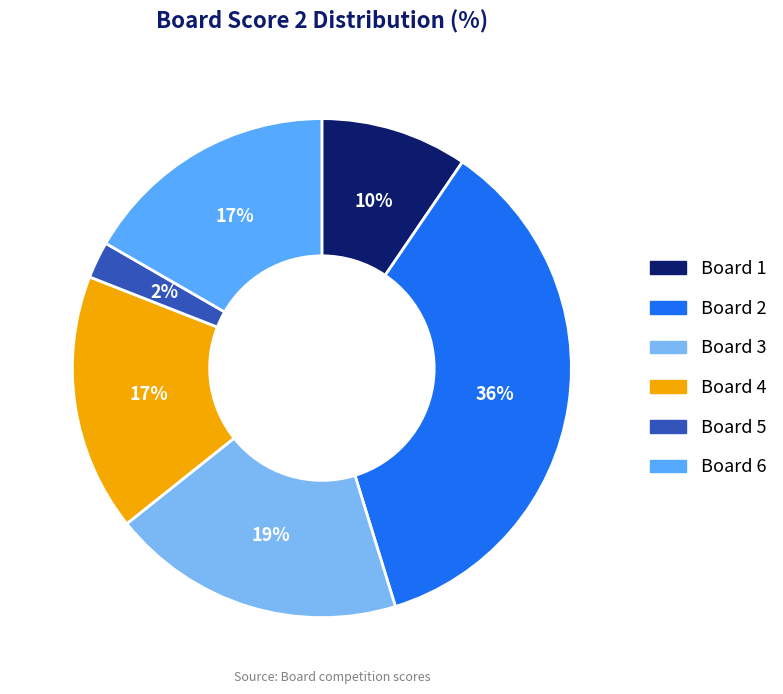

What is the largest slice in the pie chart?

Board 2